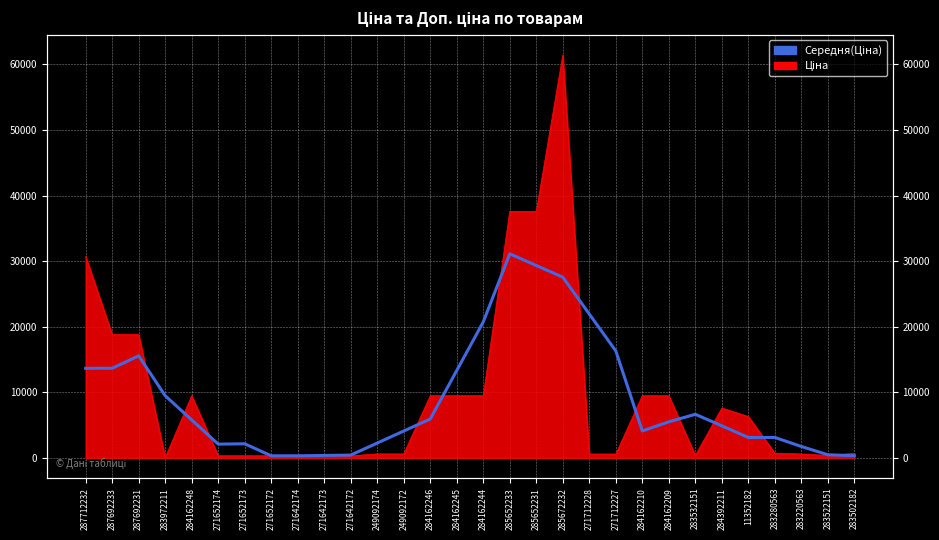

List the labels in order of value, largest first.

285652233, 285652231, 285672232, 271712228, 284162244, 271712227, 287692231, 287692233, 287712232, 284162245, 283972211, 283532151, 284162246, 284162248, 284162209, 284392211, 284162210, 249092172, 283280563, 11352182, 249092174, 271652173, 271652174, 283220563, 283522151, 271642172, 271642173, 283502182, 271652172, 271642174